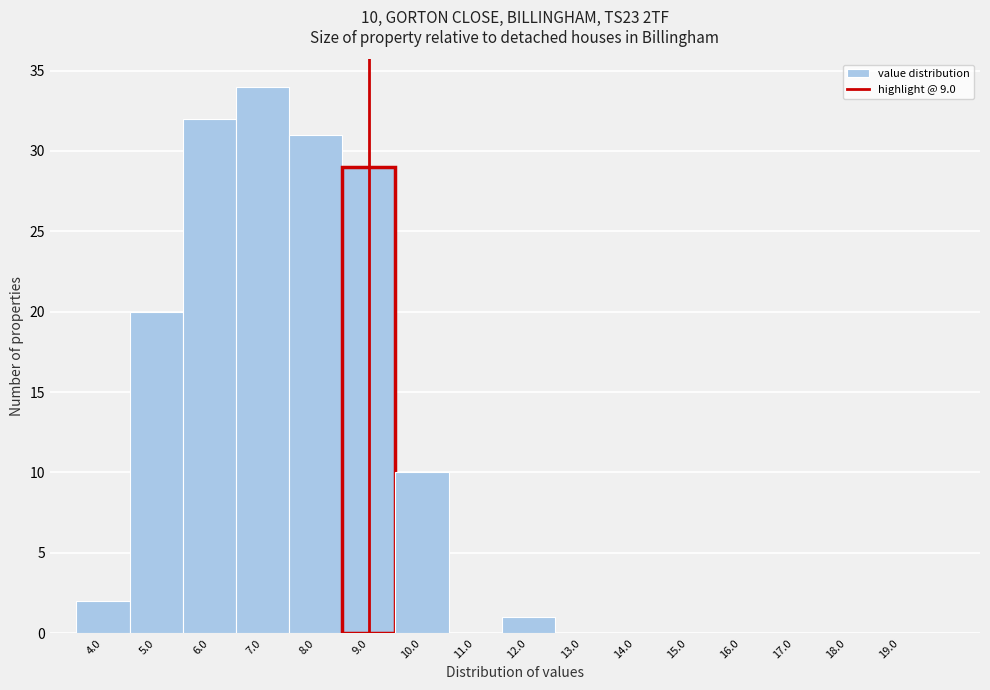

Which range on the x-axis has the tallest bar?

6.5 to 7.5